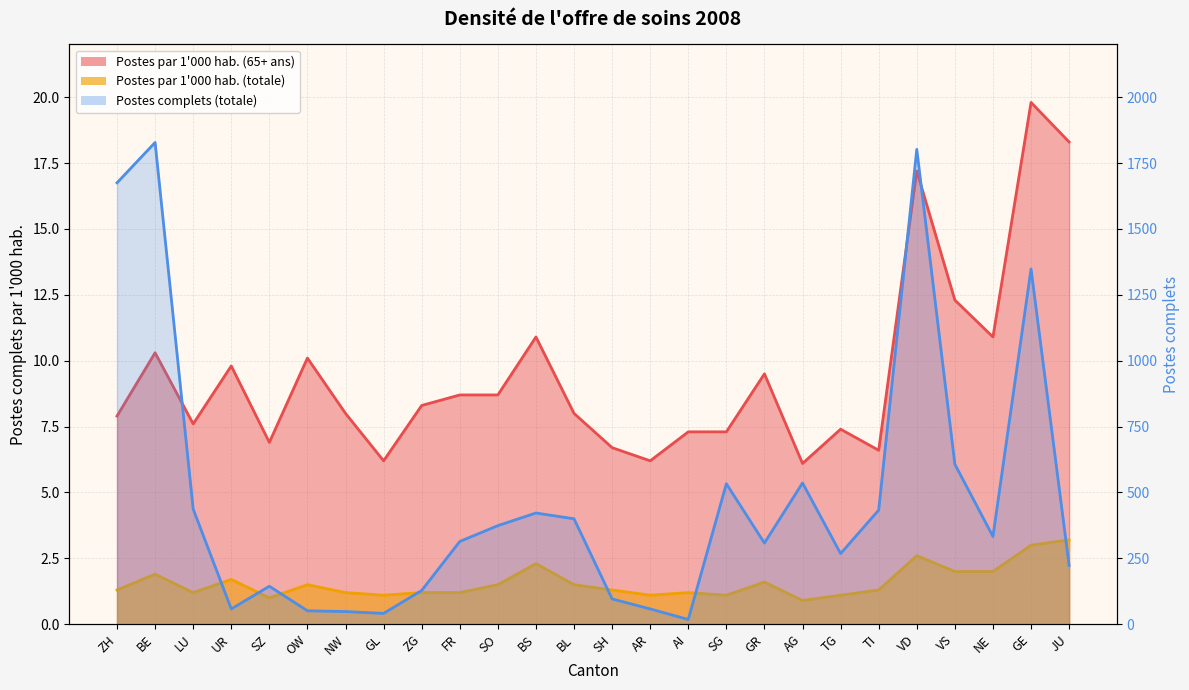

Between BL and SH, which series saw the biggest shift?

Postes complets (totale)